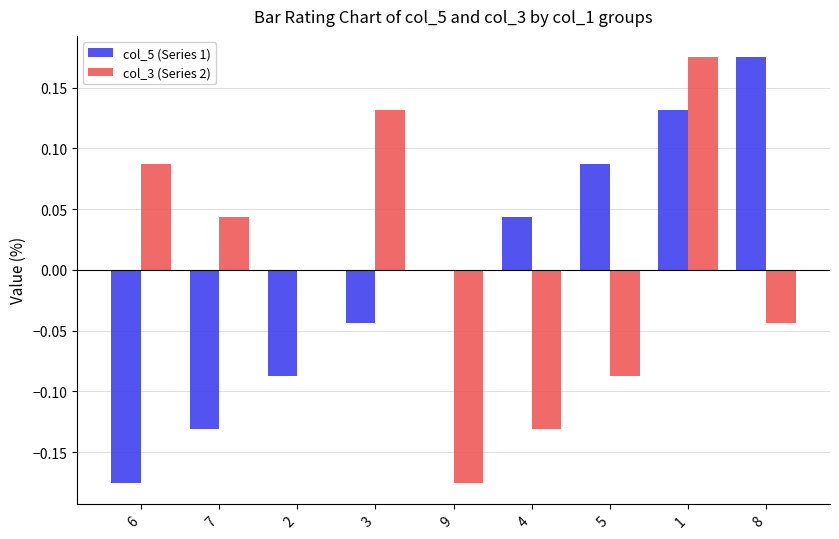

Is it true that col_5 (Series 1) equals 0.0 at 9?

True